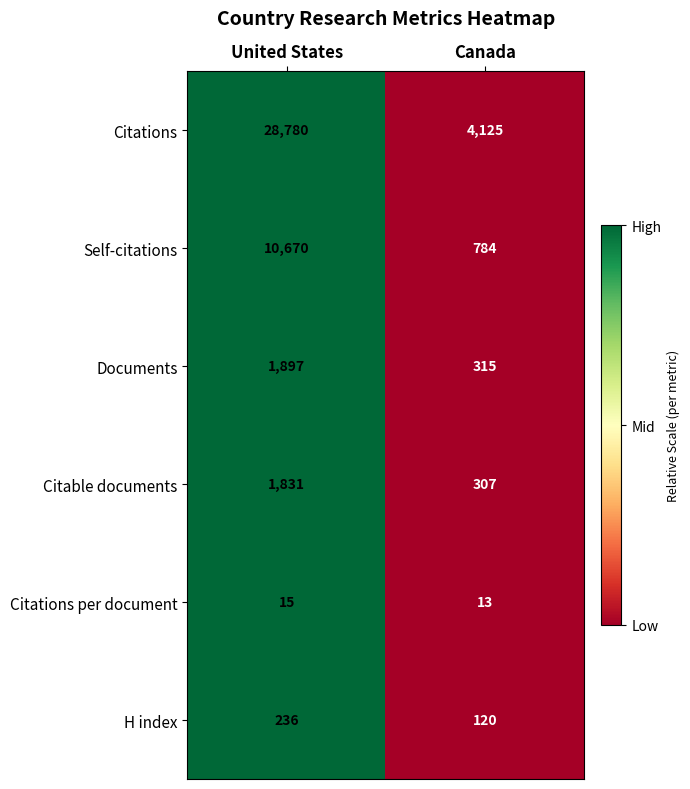

The value of Self-citations at United States is 10670. True or false?

True